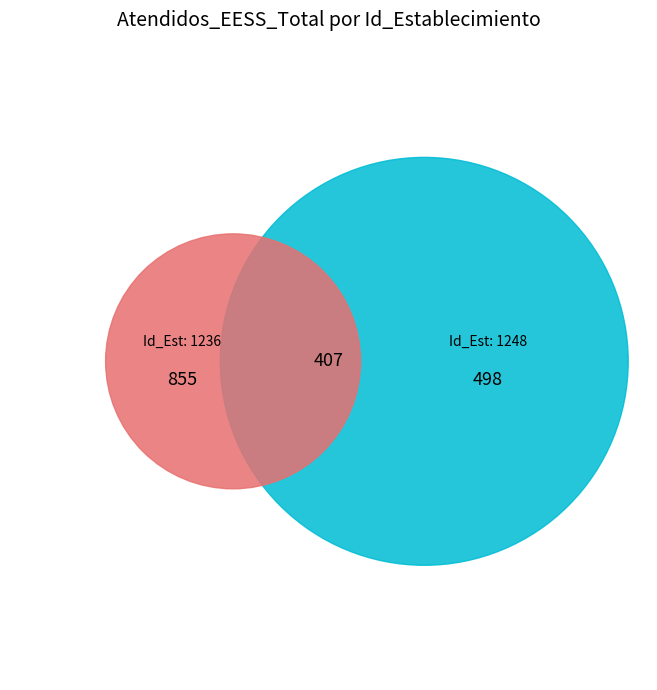

What is the largest slice in the pie chart?

1236